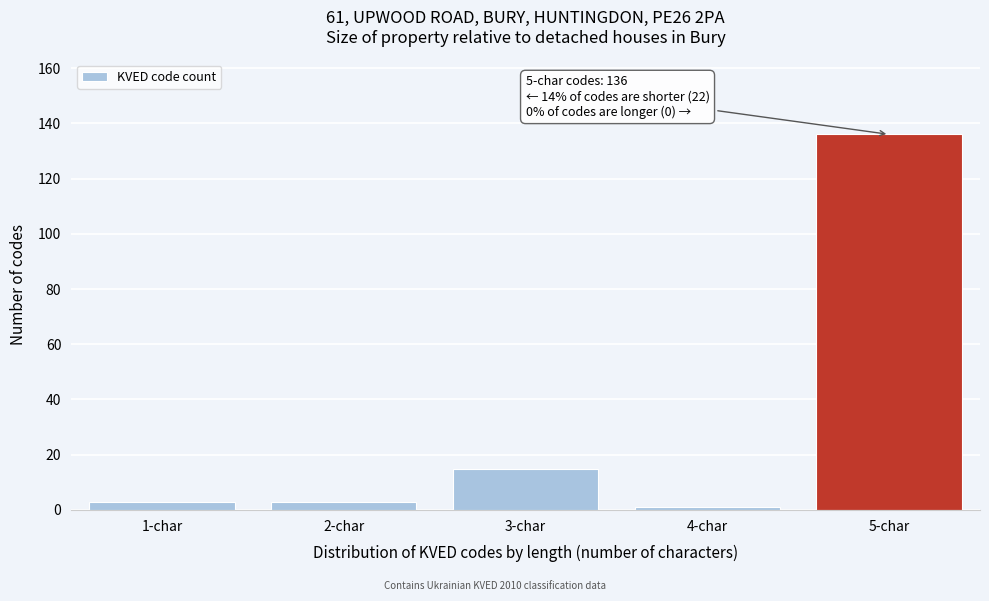

Reading left to right, transcribe all the data shown in this chart.

1-char=3	2-char=3	3-char=15	4-char=1	5-char=136